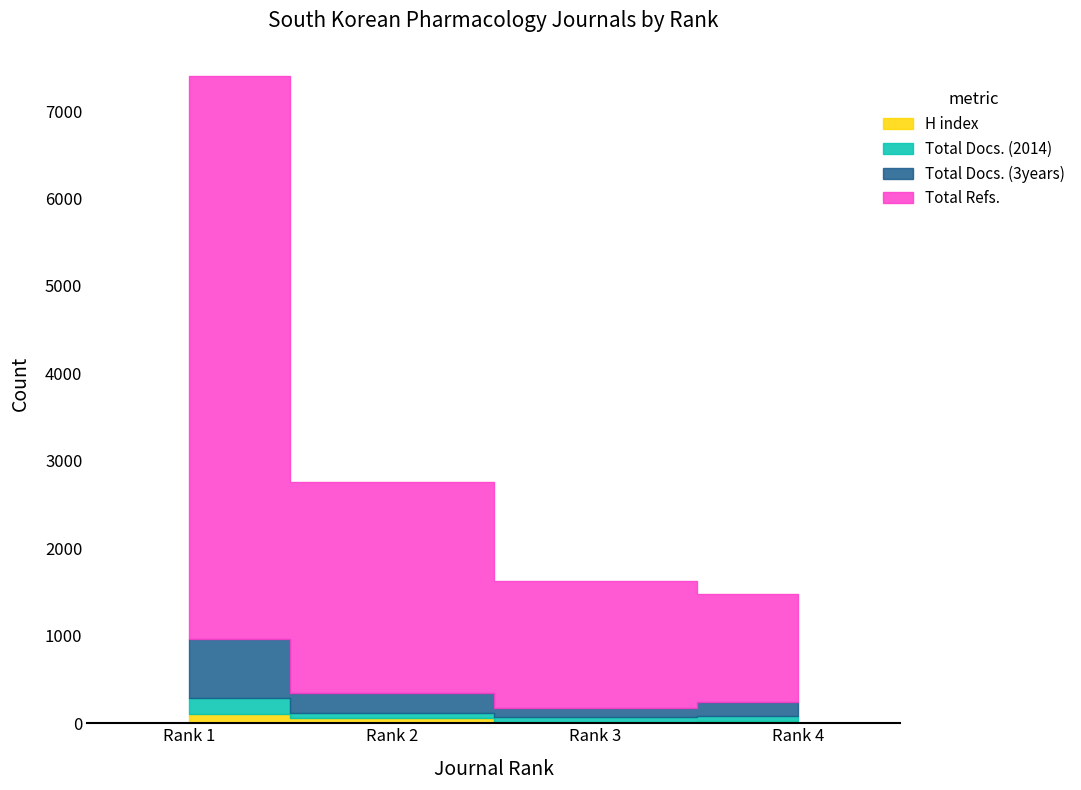

True or false: Total Refs. and H index cross at least once.

False